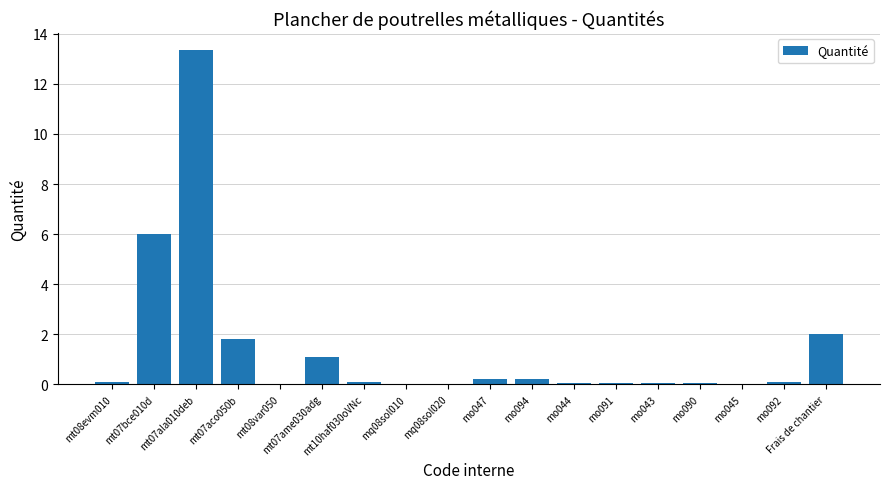

List the labels in order of value, largest first.

mt07ala010deb, mt07bce010d, Frais de chantier, mt07aco050b, mt07ame030adg, mo047, mo094, mt08evm010, mo092, mt10haf030oVNc, mo044, mo091, mo043, mo090, mo045, mt08var050, mq08sol020, mq08sol010